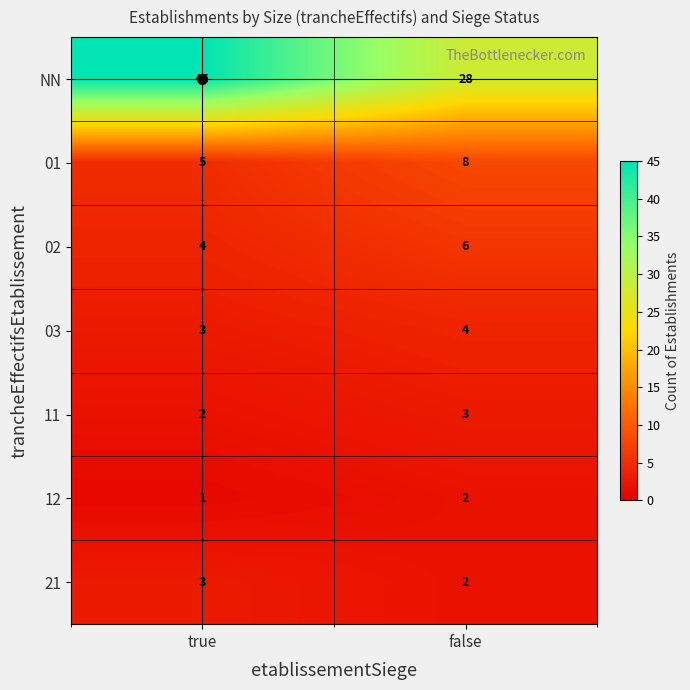

Which label corresponds to the smallest value in the chart?

true